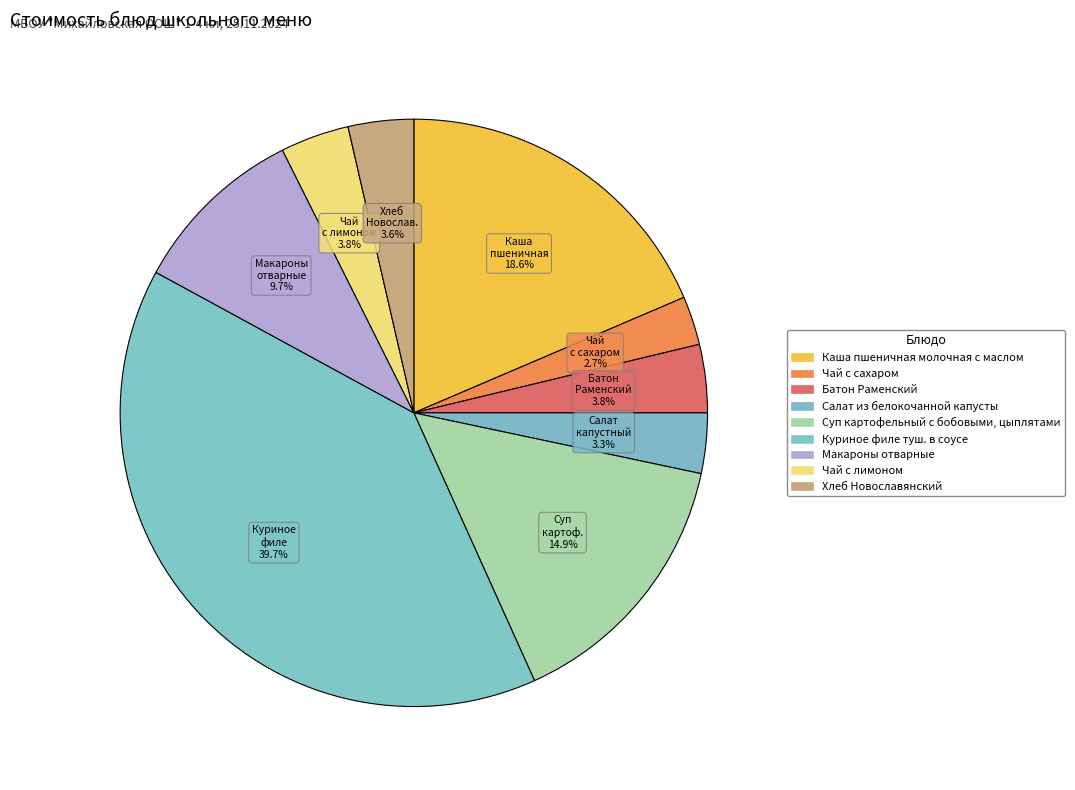

What is the total percentage of Батон Раменский and Салат из белокочанной капусты?

7.1%